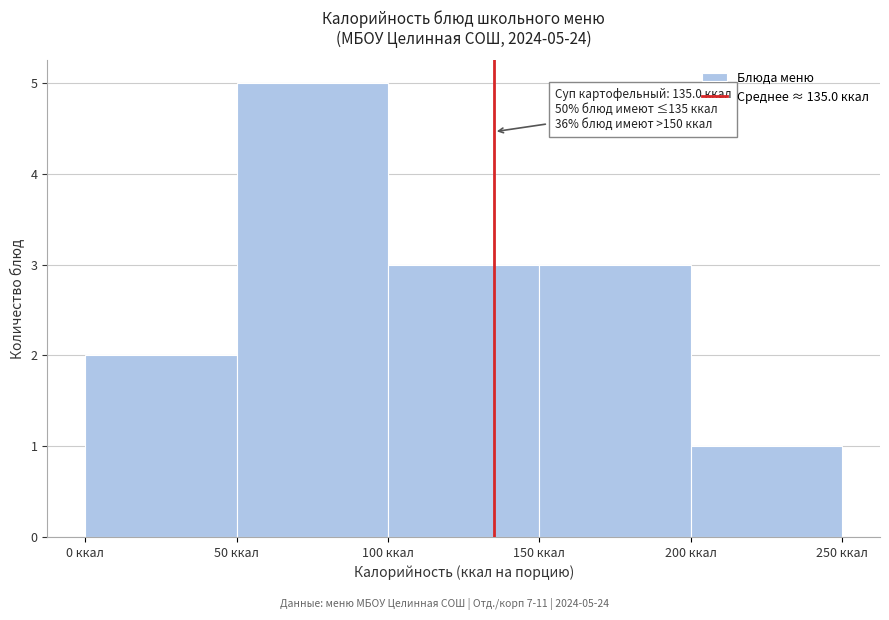

Which range on the x-axis has the tallest bar?

50 to 100